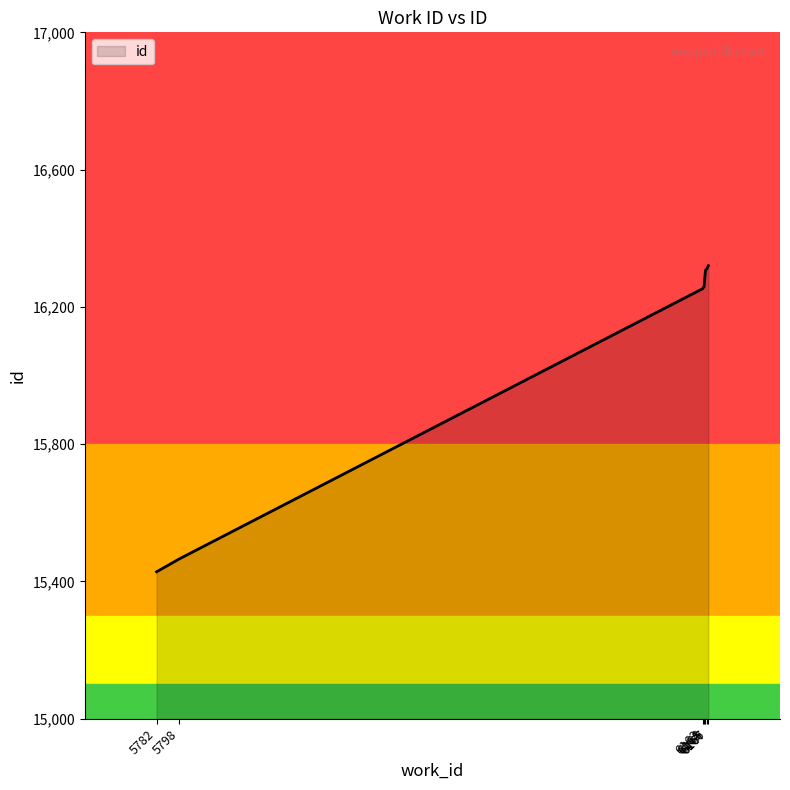

What is the smallest value displayed?

15428